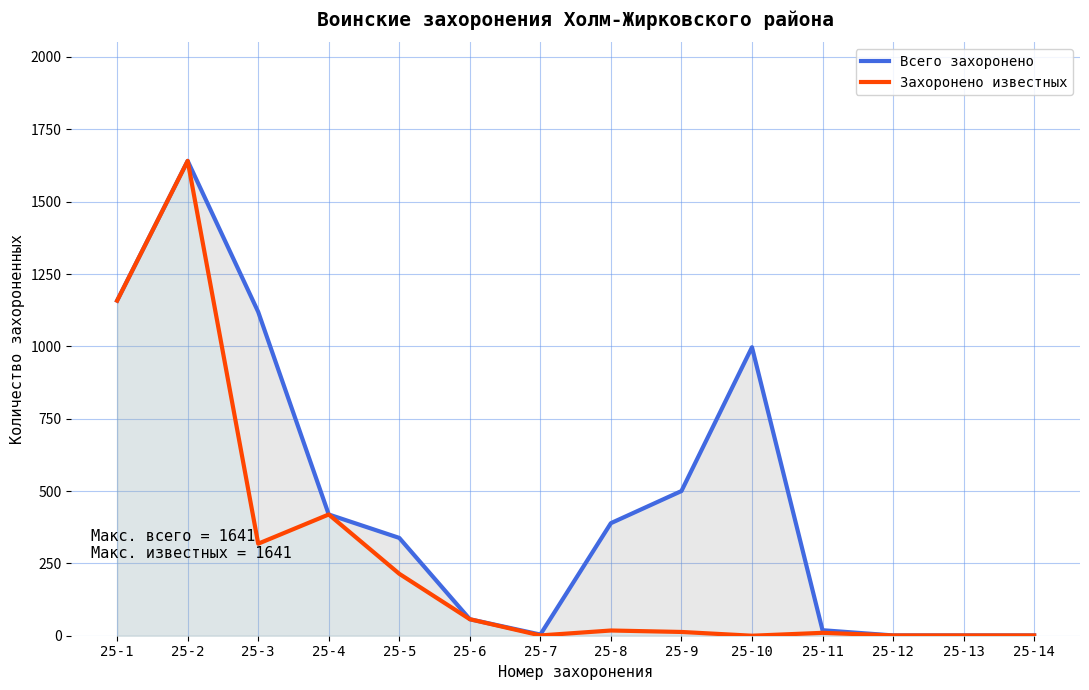

What value does the Захоронено известных series have at 25-14?

1